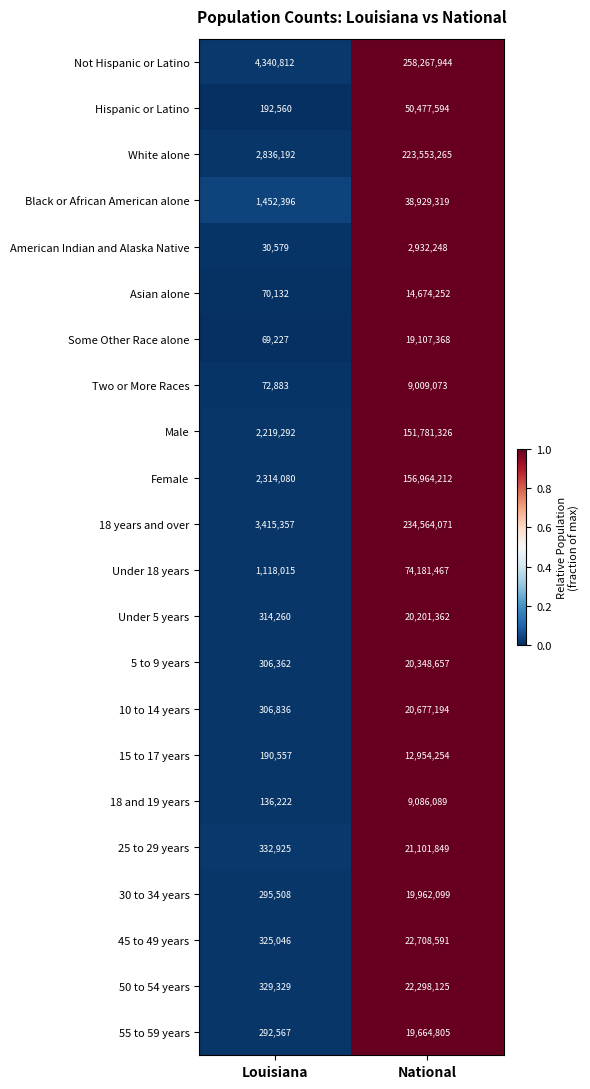

At which label is Some Other Race alone closest to 9588297?

Louisiana